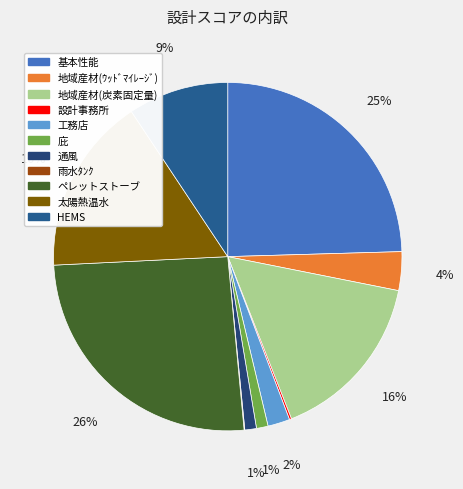

How many slices are in this pie chart?

11